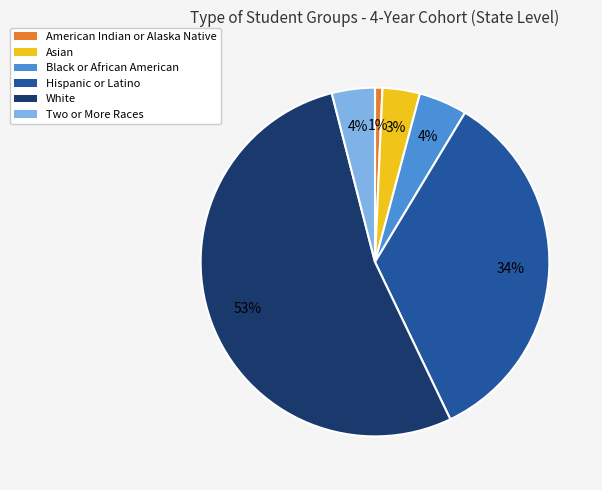

How many segments does this pie chart have?

6